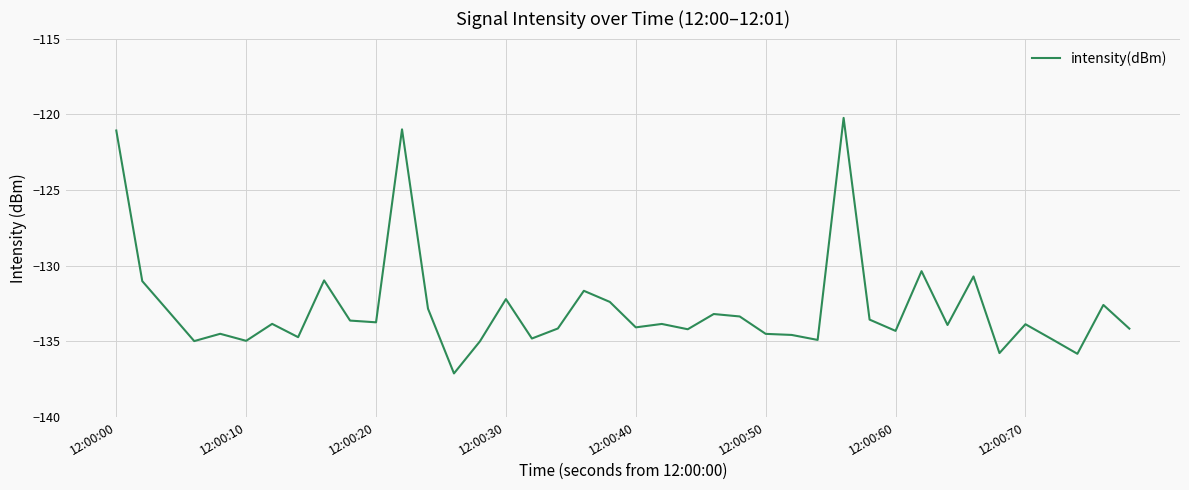

What is the difference between the maximum and minimum values?

16.9